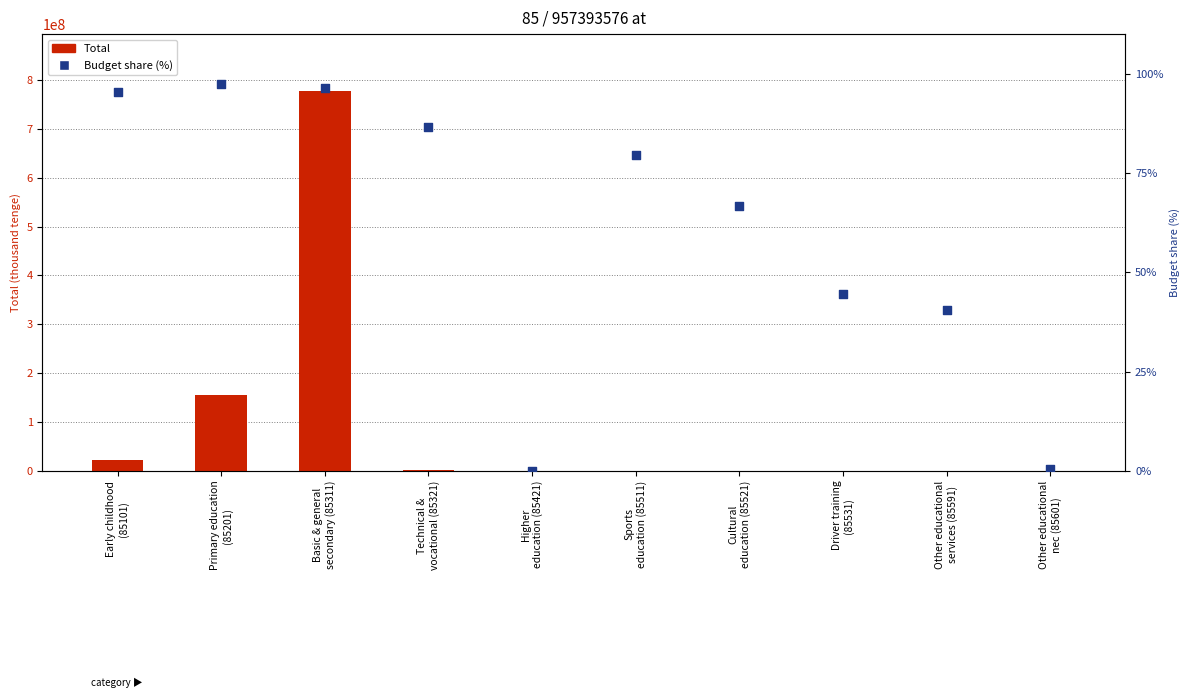

Which series reaches the minimum Y coordinate?

Budget share (%)